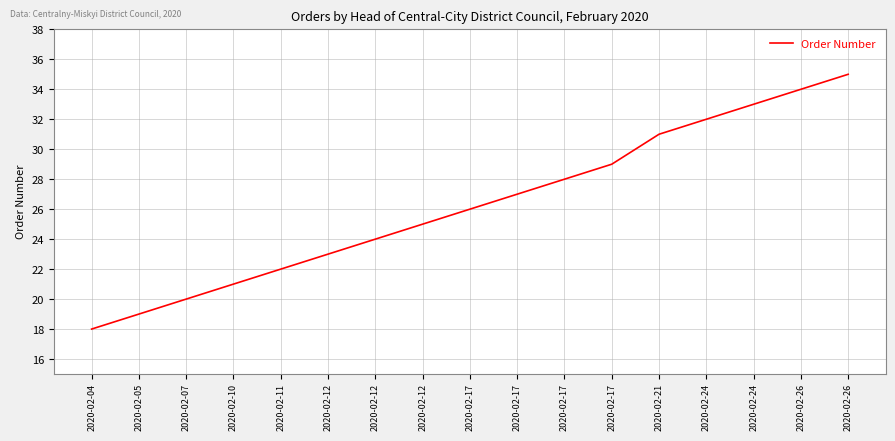

How many lines are shown in the chart?

1